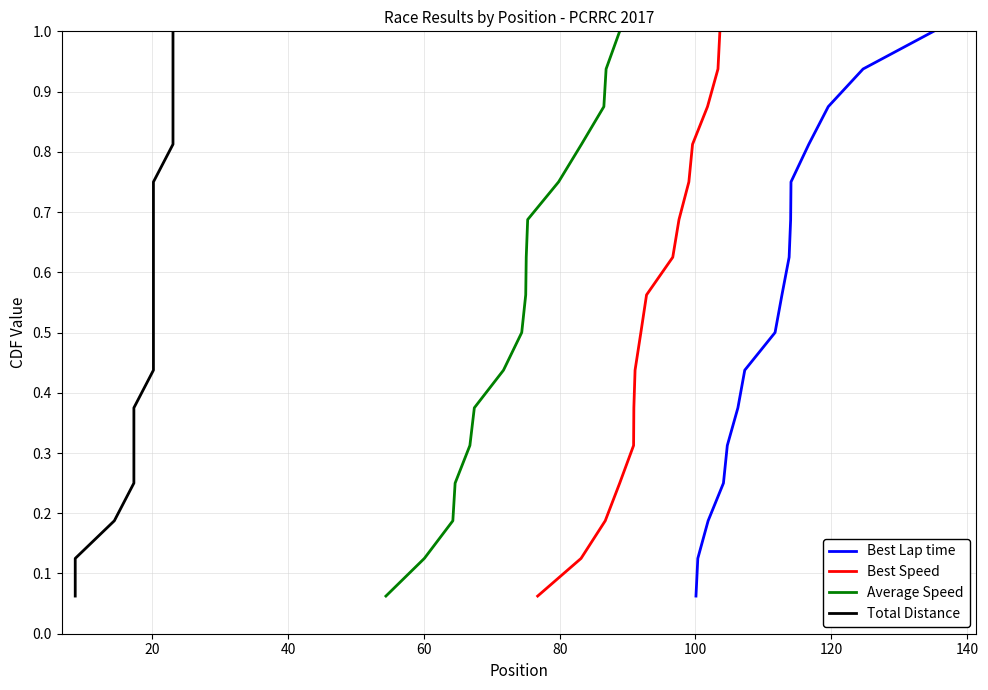

Is it true that Best Speed equals 0.5 at 80?

False